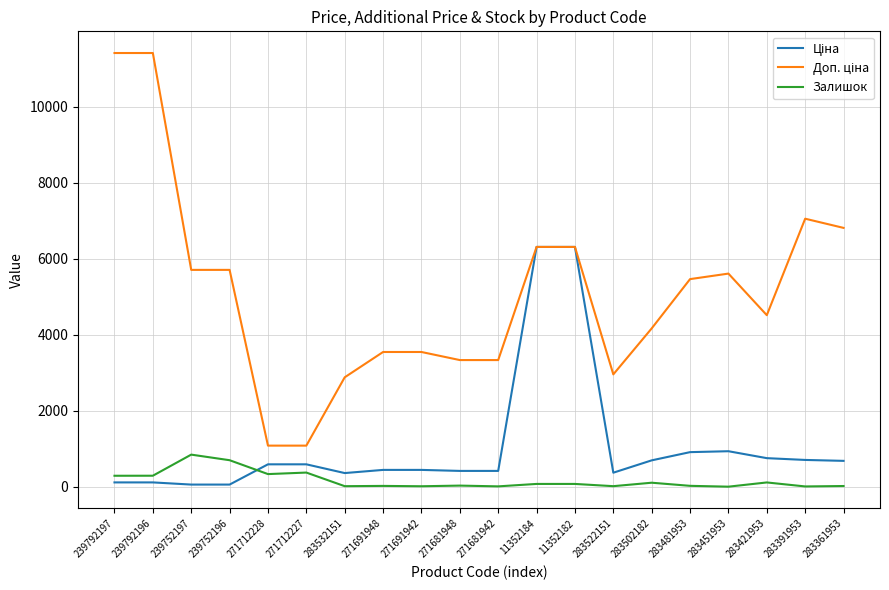

What is the spread (max minus min) of values at 271712227?

708.7